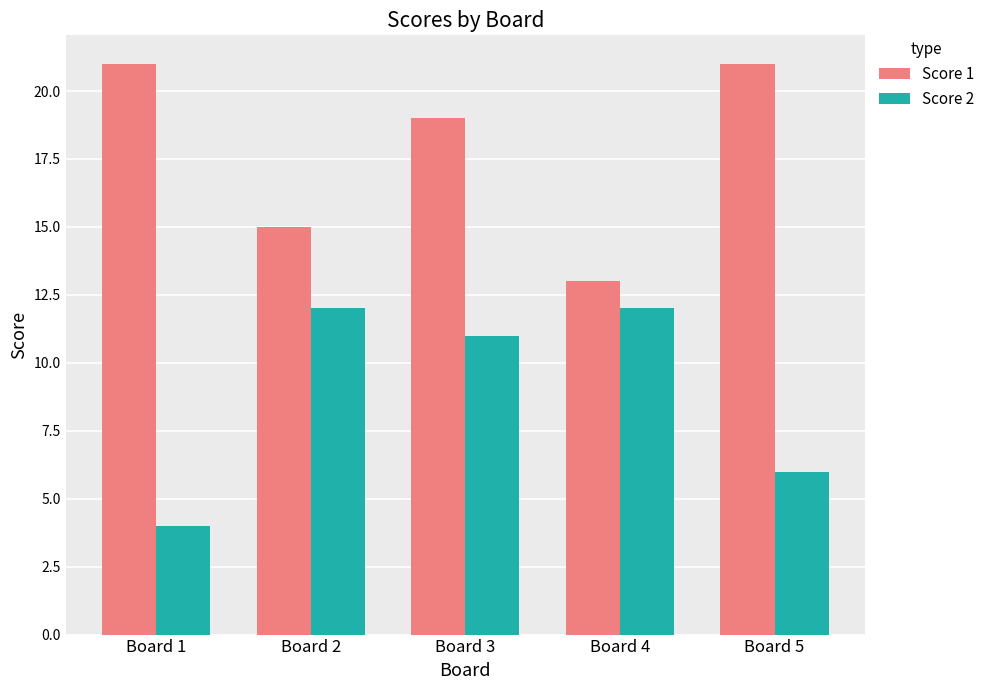

How many categories are shown in the chart?

5